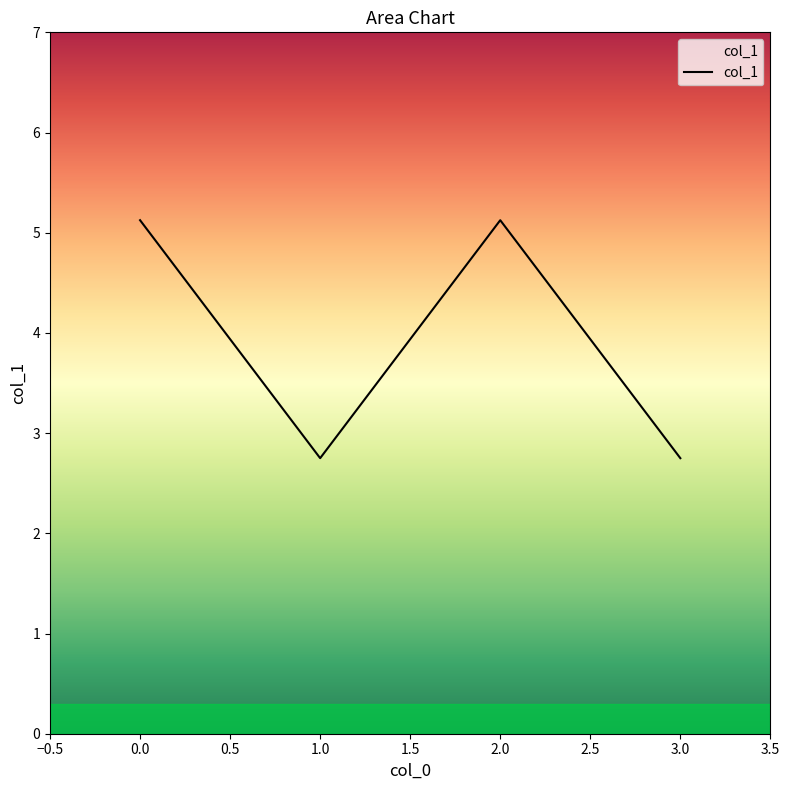

How many lines are shown in the chart?

1